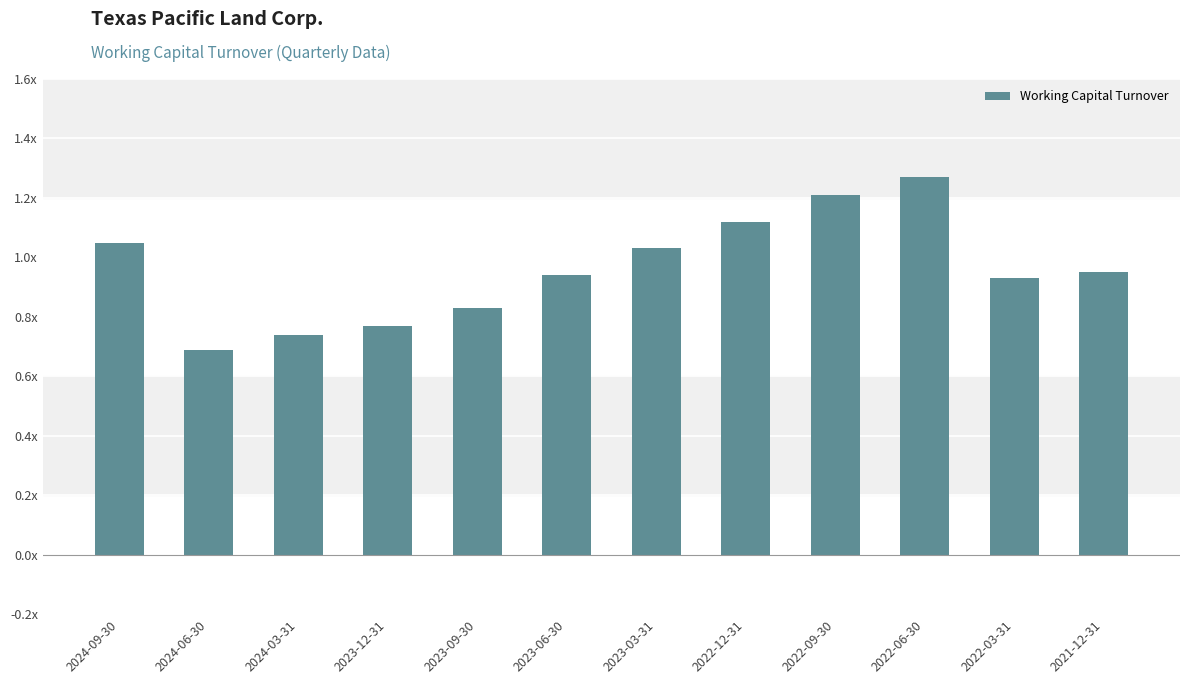

What is the average value?

1.0